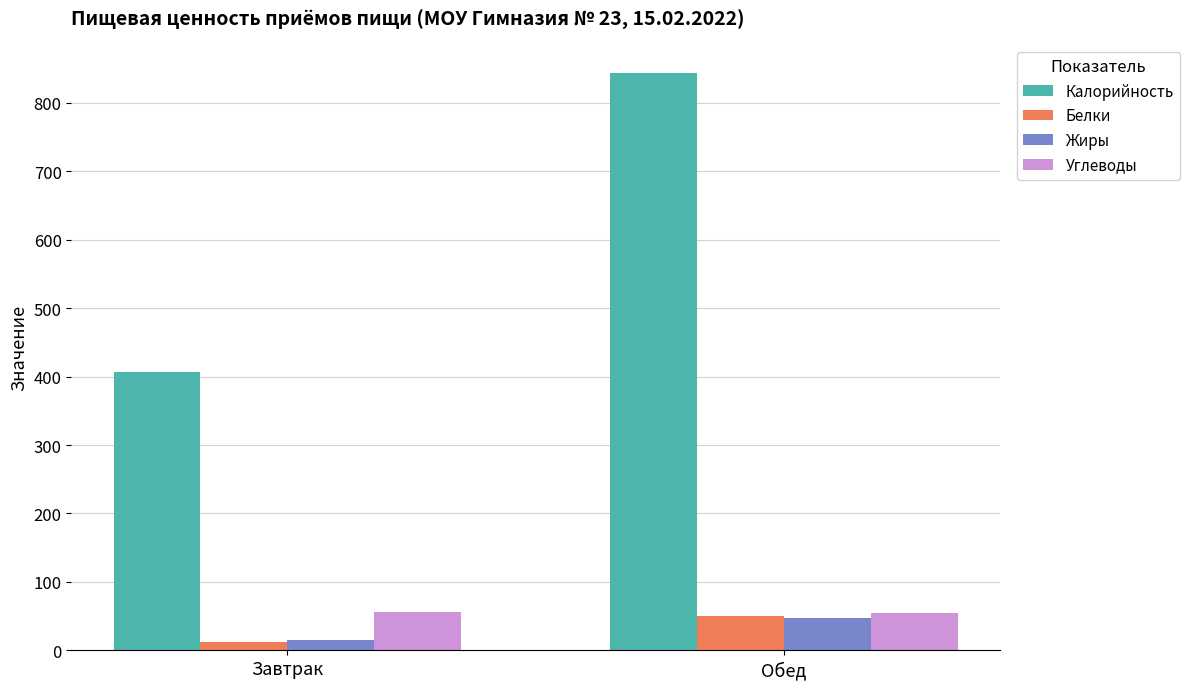

What is the label of the 2nd bar from the right?

Завтрак